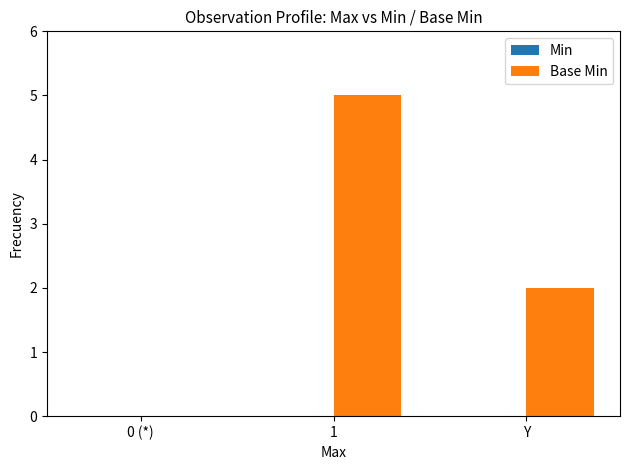

What is the maximum value shown in the chart?

5